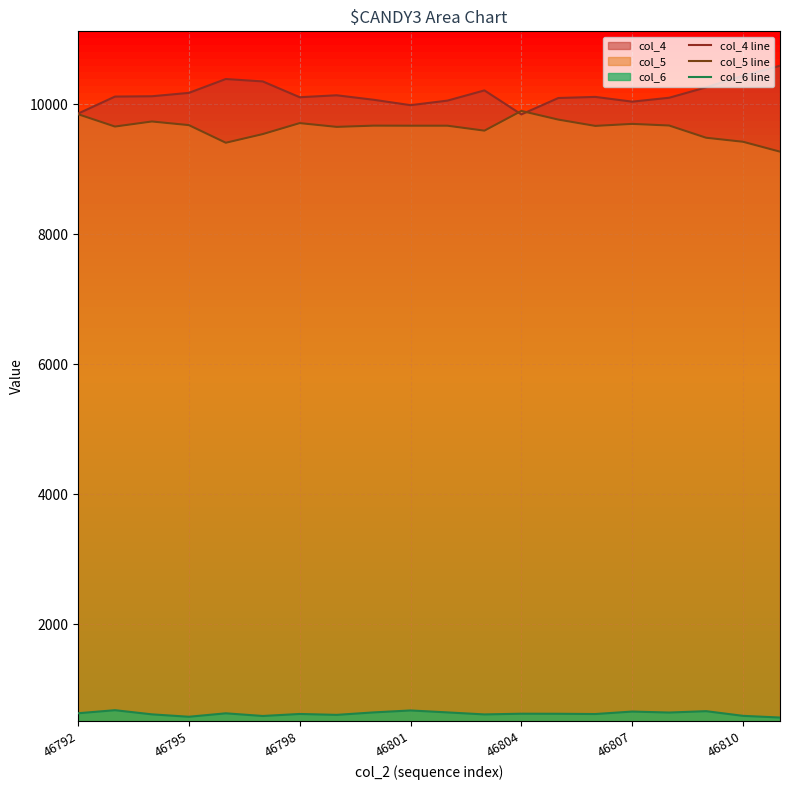

True or false: col_6 line and col_5 line intersect in this chart.

False